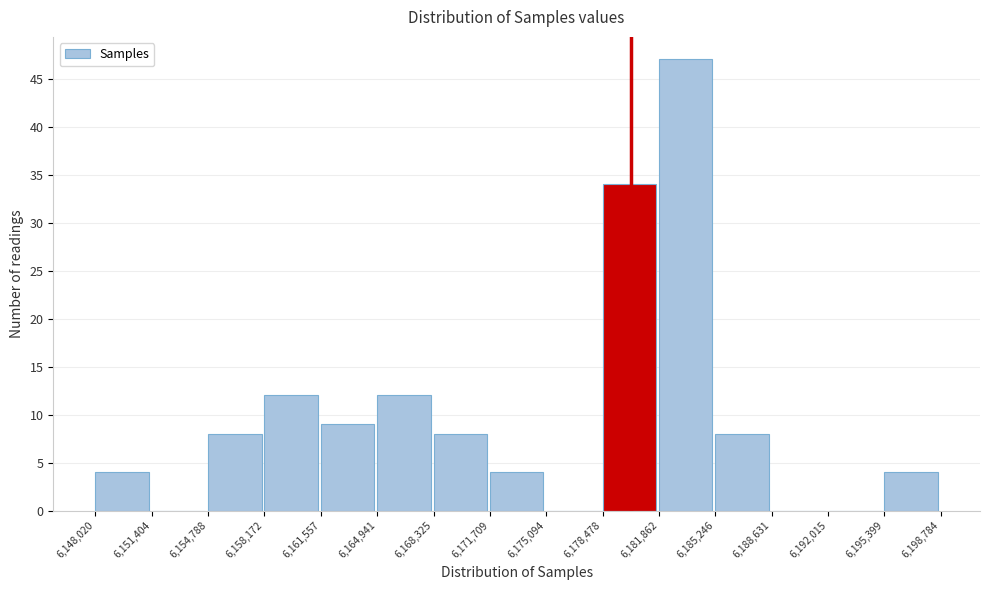

Reading left to right, list every bar in this chart as the range it spans on the x-axis followed by its height. The values are not printed on the chart, so give them approximately, as read against the axis.

6,148,020 to 6,151,404: 4
6,151,404 to 6,154,788: 0
6,154,788 to 6,158,172: 8
6,158,172 to 6,161,557: 12
6,161,557 to 6,164,941: 9
6,164,941 to 6,168,325: 12
6,168,325 to 6,171,709: 8
6,171,709 to 6,175,094: 4
6,175,094 to 6,178,478: 0
6,178,478 to 6,181,862: 34
6,181,862 to 6,185,246: 47
6,185,246 to 6,188,631: 8
6,188,631 to 6,192,015: 0
6,192,015 to 6,195,399: 0
6,195,399 to 6,198,784: 4